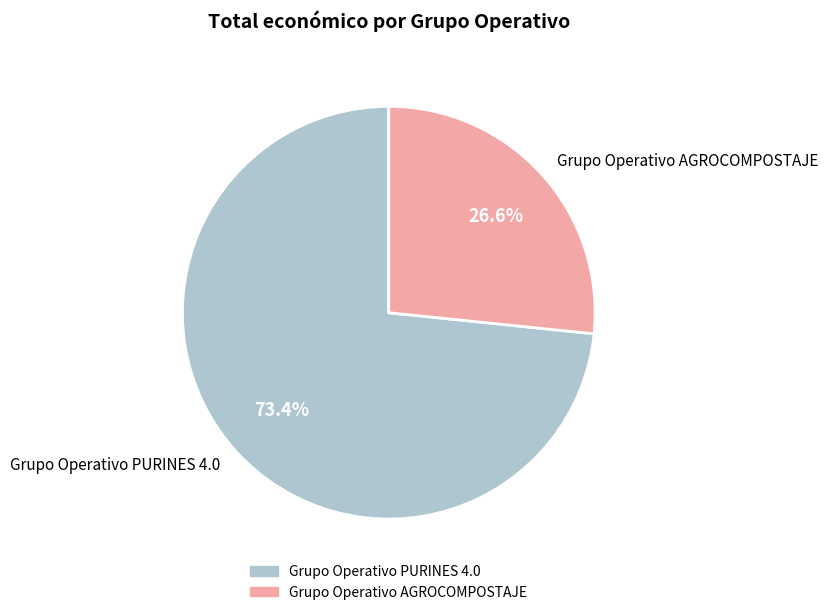

Does Grupo Operativo AGROCOMPOSTAJE account for over 50% of the chart?

No